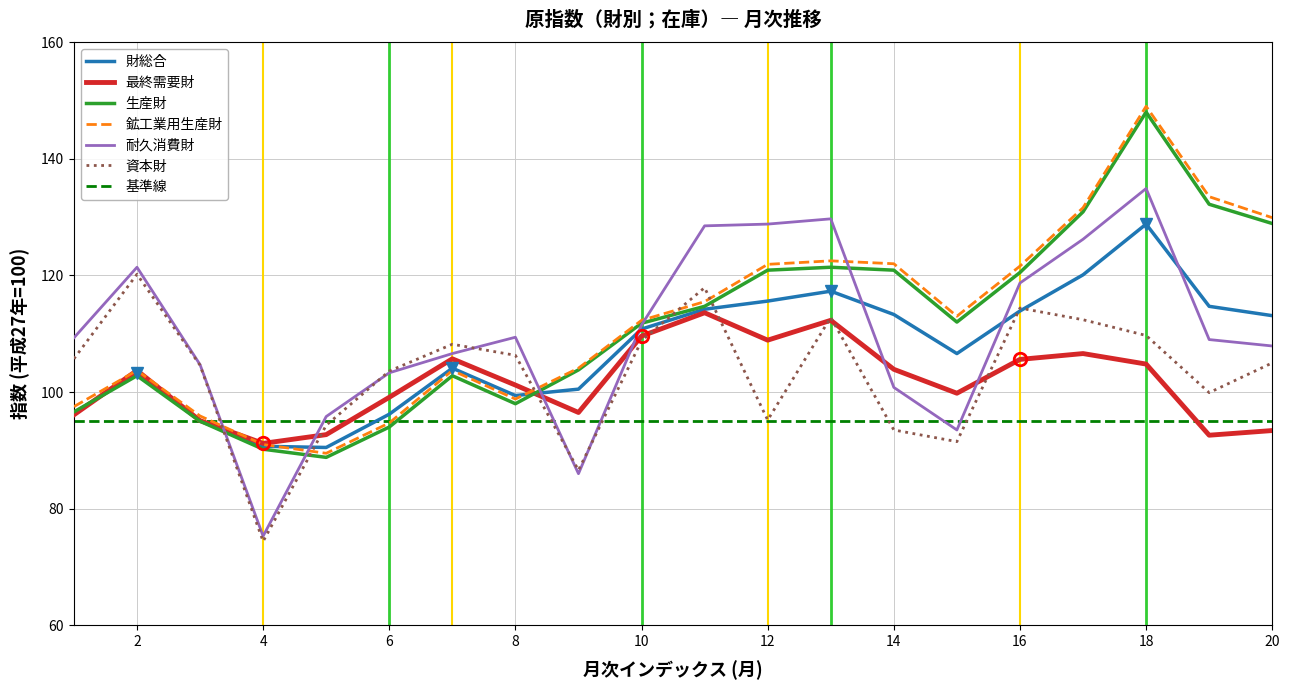

True or false: 鉱工業用生産財 has a value of 133.5 at 19.

True